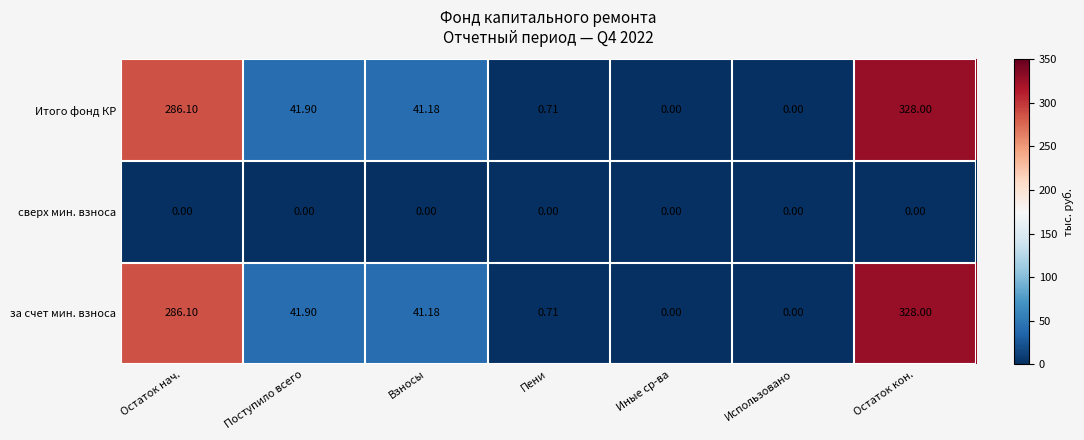

At which category is the sum across all series the highest?

Остаток кон.